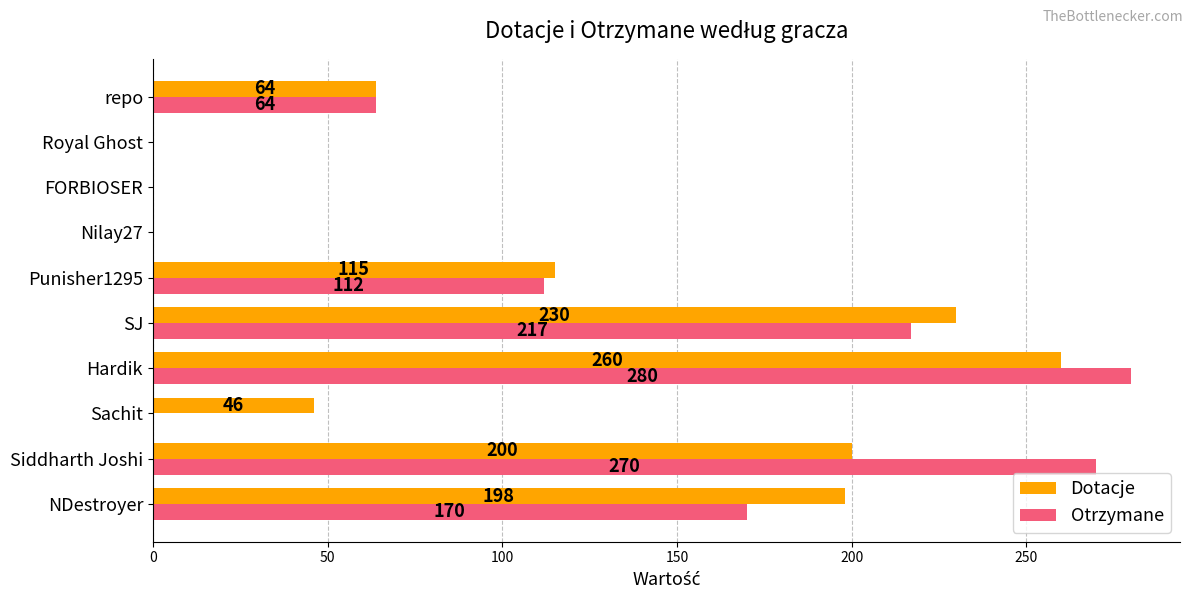

What is the sum of all Dotacje values?

1113